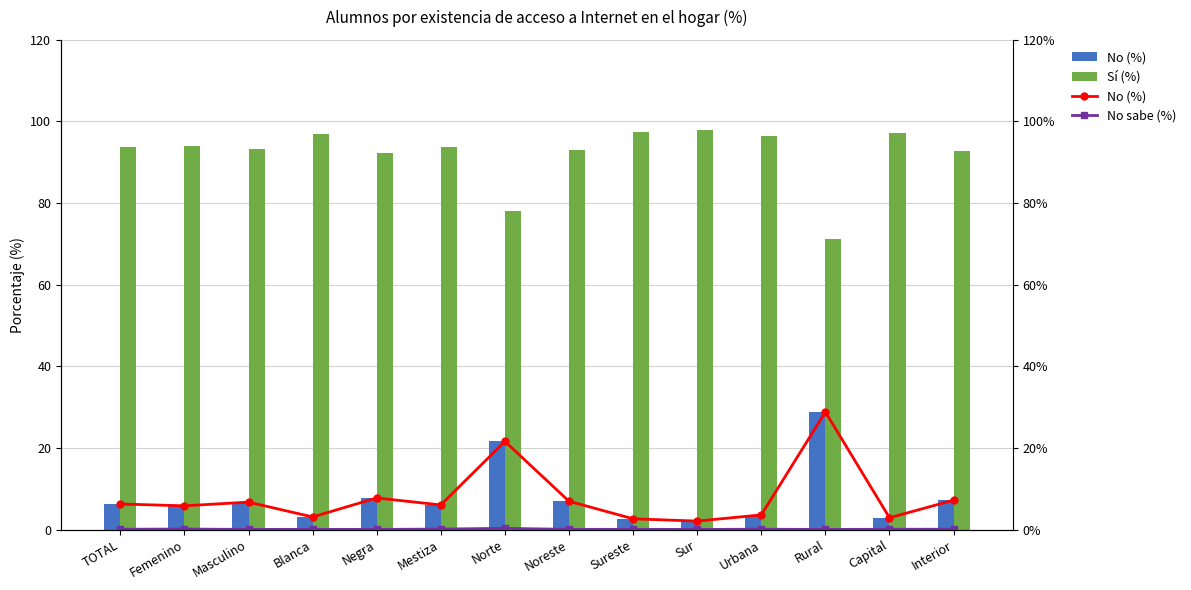

What is the difference between the maximum and minimum values in the No (%) series?

26.7